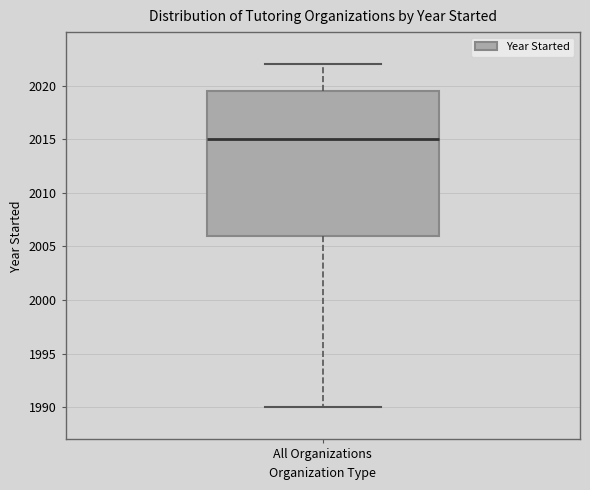

Where is the upper edge of the box for All Organizations on the y-axis? The values are not printed on the chart, so give them approximately, as read against the axis.

2019.5